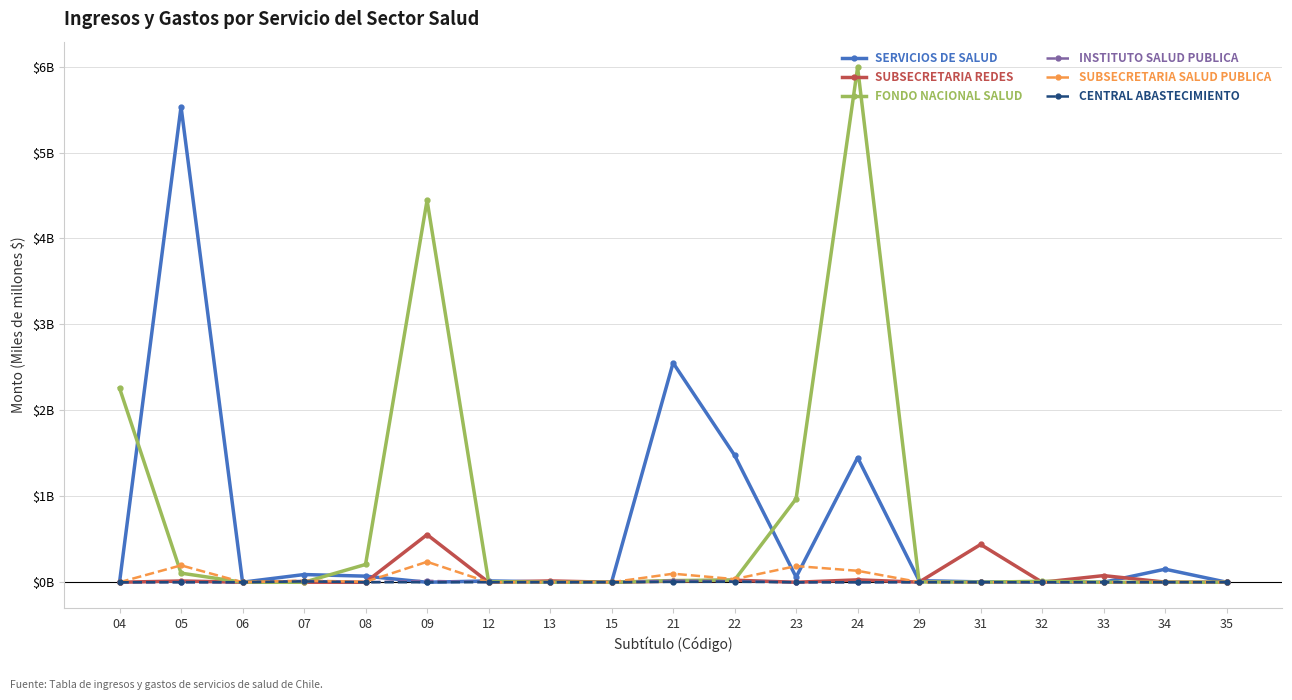

Is this an area chart (filled region under the line)?

No